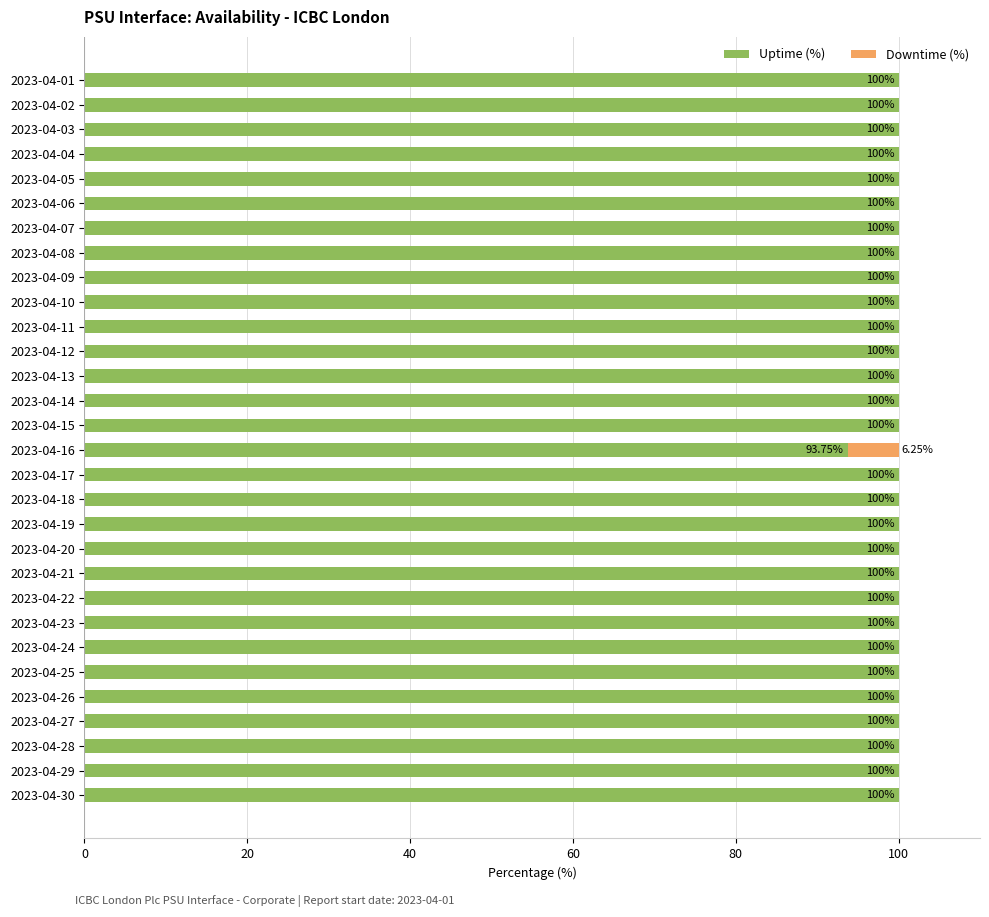

What is the total value across all series at 2023-04-14?

100.0